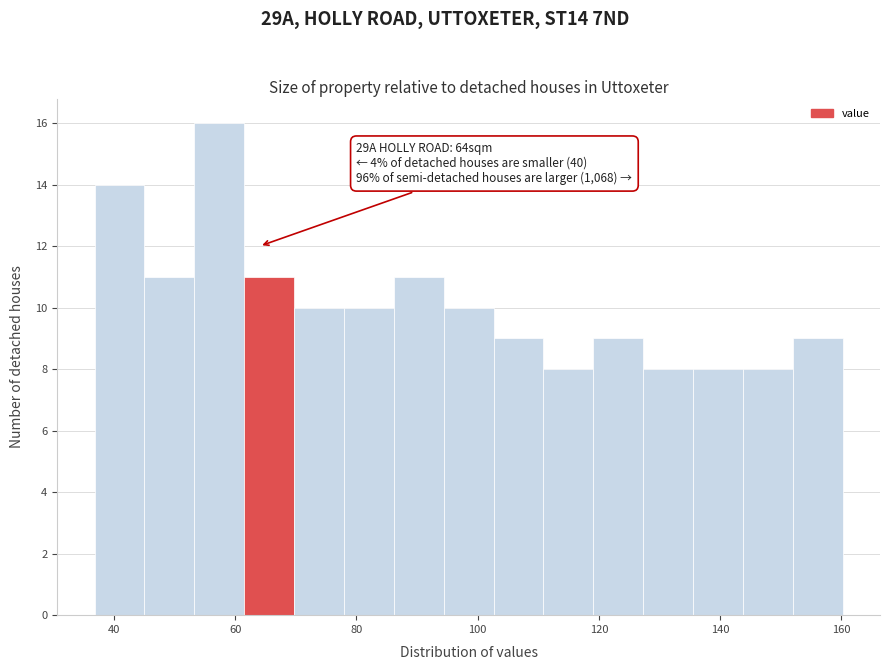

Which range on the x-axis has the tallest bar?

54 to 62